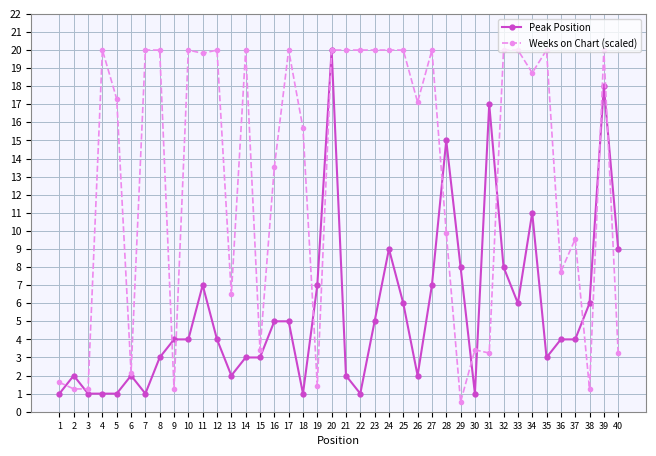

How many data points in Weeks on Chart (scaled) are less than 18?

20